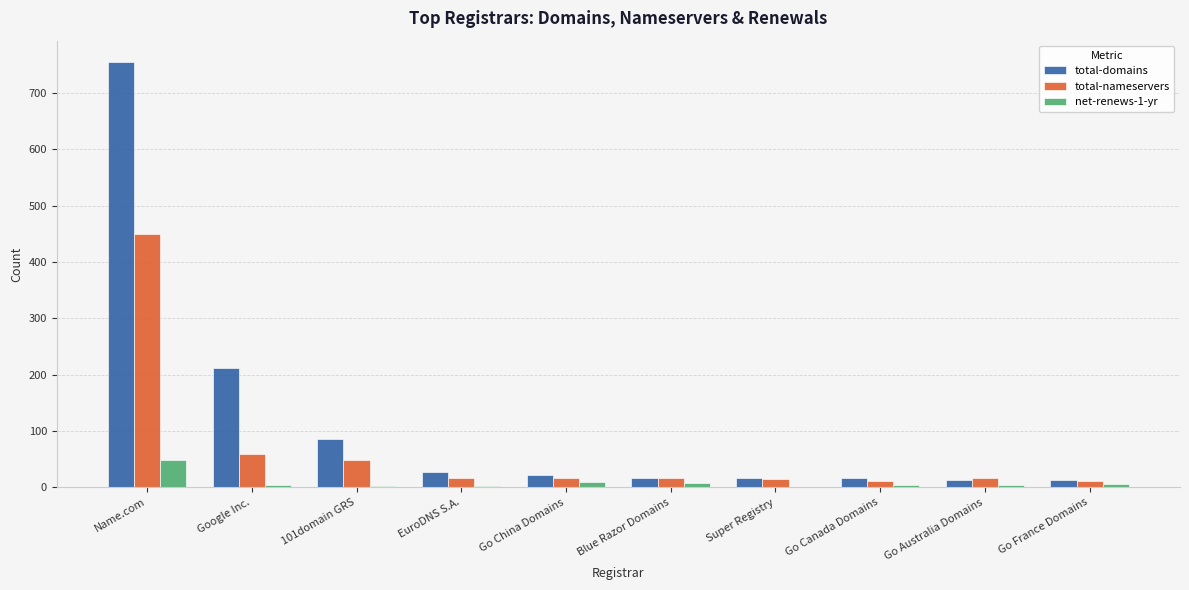

What is the maximum value for total-nameservers?

449